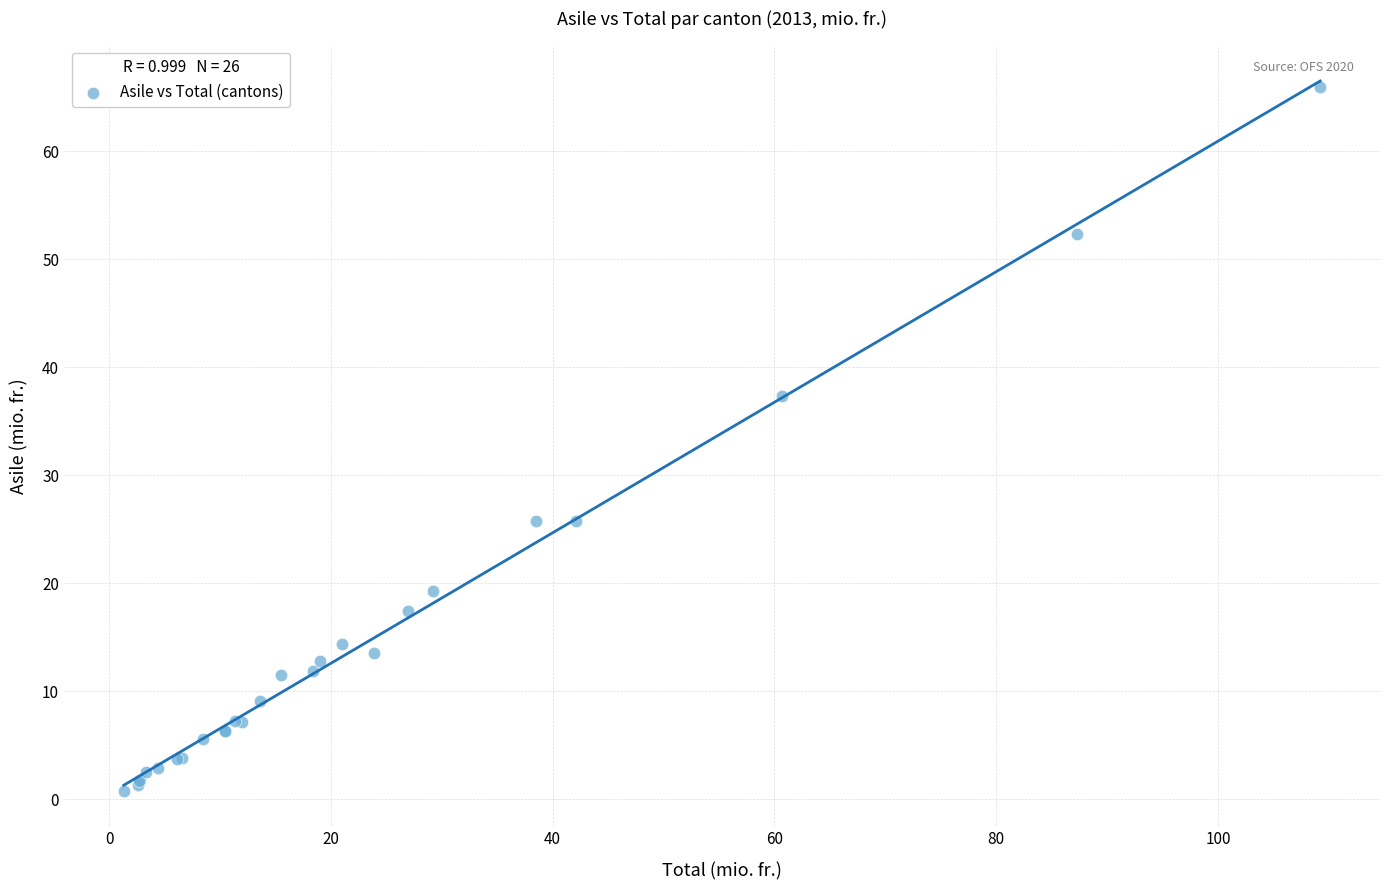

What Y value in the scatter plot is closest to 33?

37.4